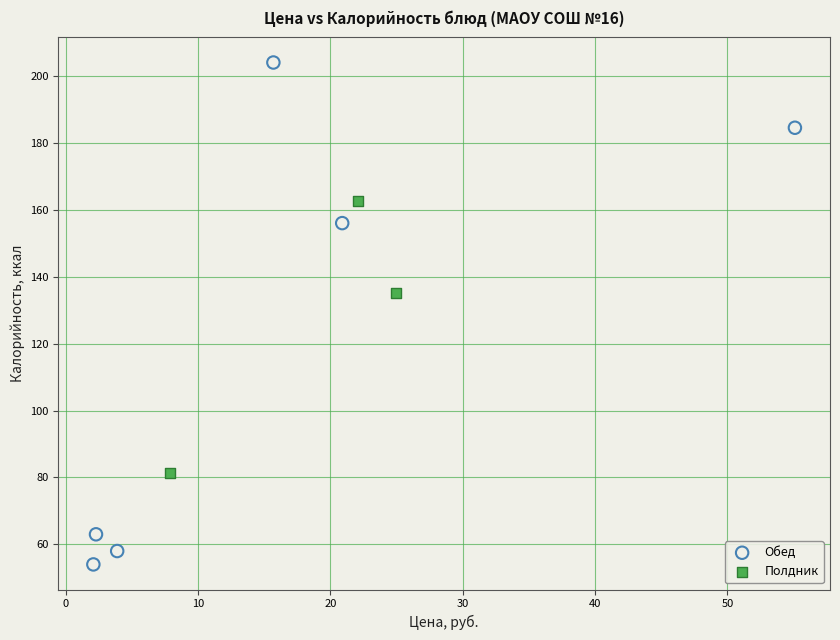

Which series contains the highest Y value?

Обед